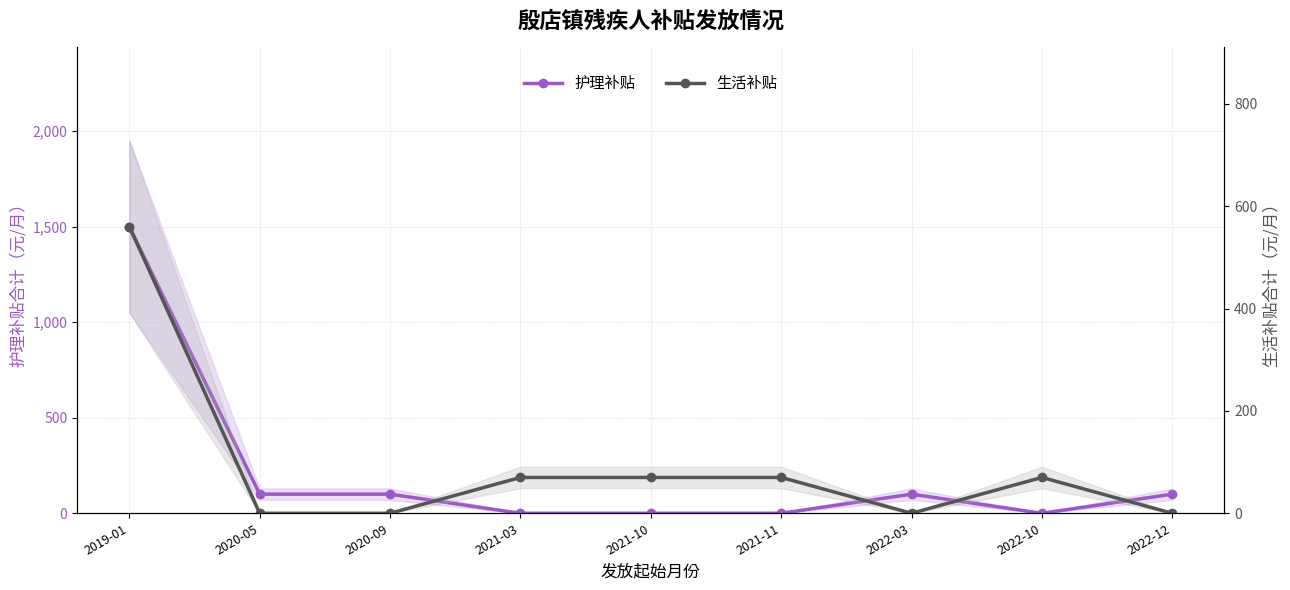

Reading left to right, list all the values displayed in this chart.

护理补贴: 2019-01=1500	2020-05=100	2020-09=100	2021-03=0	2021-10=0	2021-11=0	2022-03=100	2022-10=0	2022-12=100
生活补贴: 2019-01=560	2020-05=0	2020-09=0	2021-03=70	2021-10=70	2021-11=70	2022-03=0	2022-10=70	2022-12=0